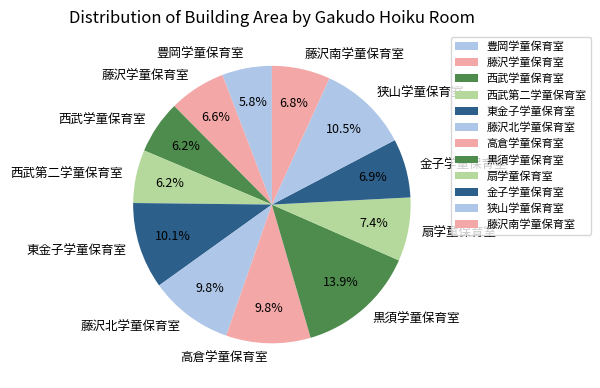

True or false: 東金子学童保育室 accounts for 10% of the total.

True